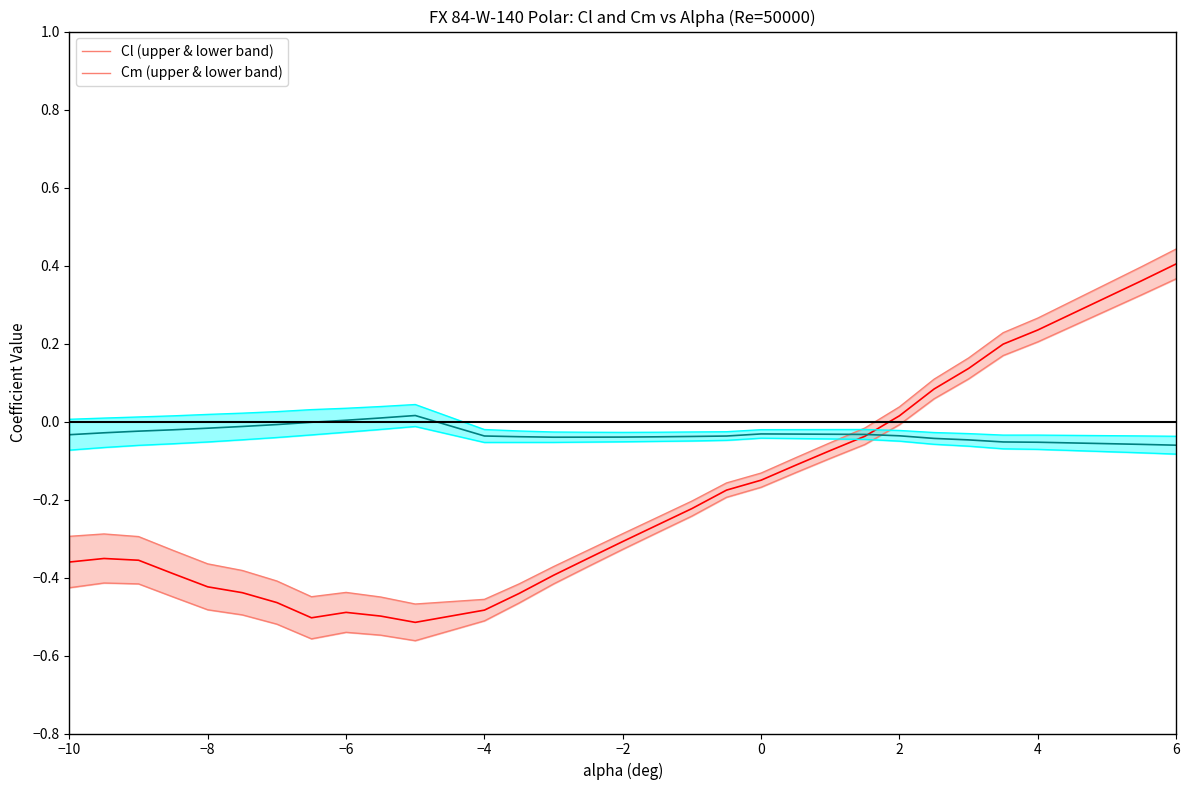

How many values in Cl (upper & lower band) are below zero?

23